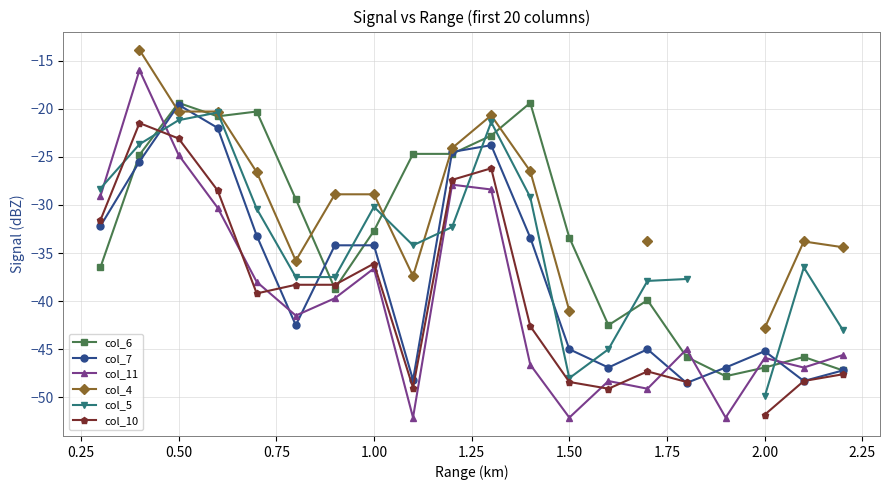

What is the maximum value for col_11?

-16.0